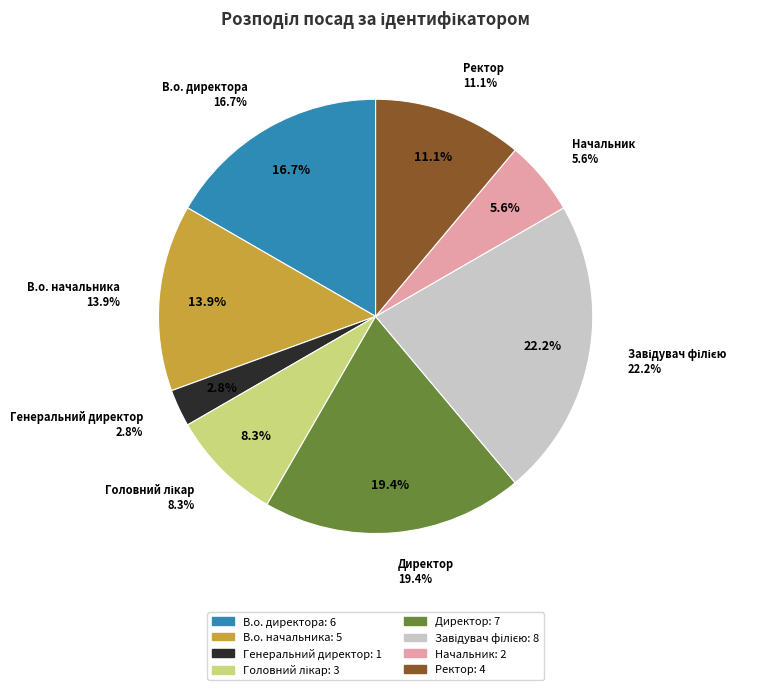

To the nearest percent, what is the average slice percentage?

12%